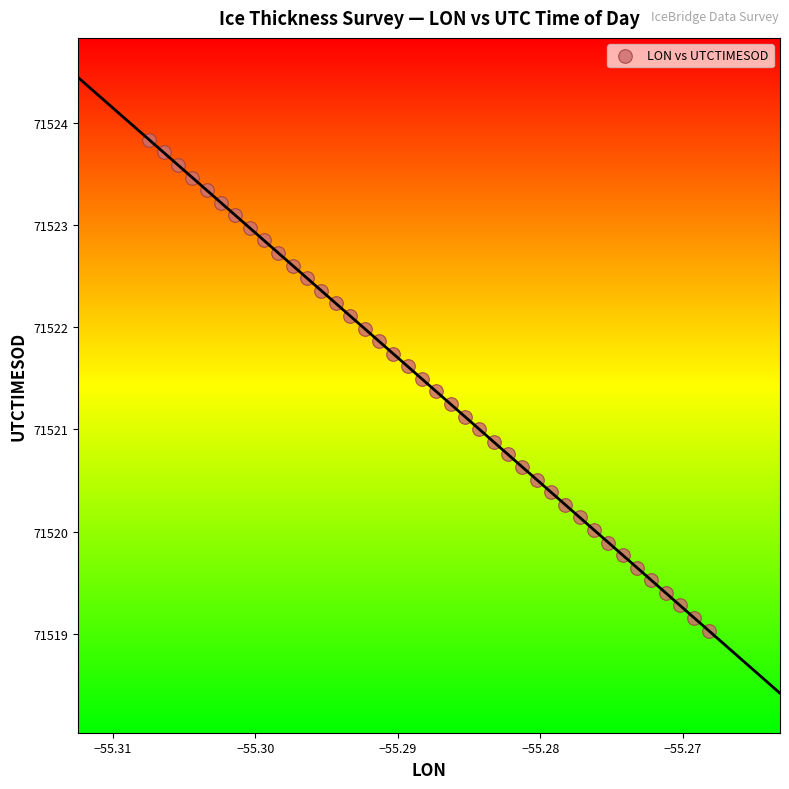

What is the range of Y values (max minus min)?

4.8